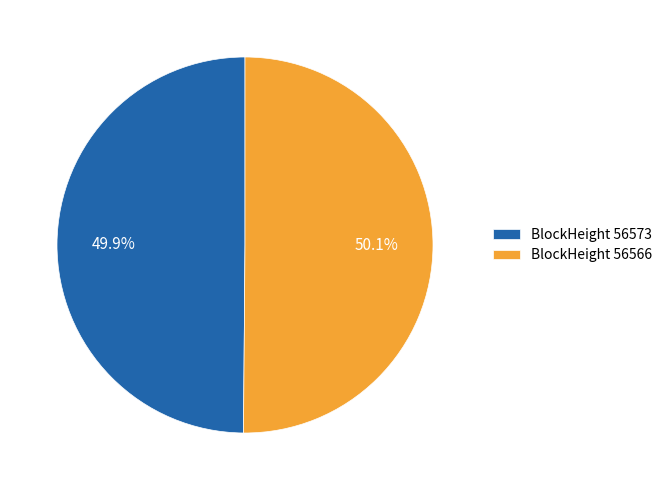

Does any single category account for the majority?

Yes